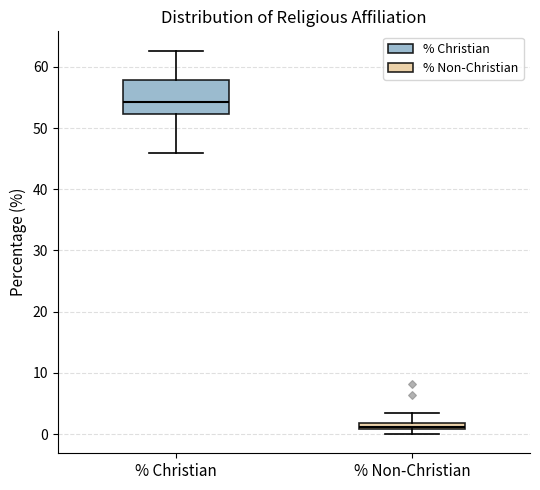

Where is the upper edge of the box for % Christian on the y-axis? The values are not printed on the chart, so give them approximately, as read against the axis.

58